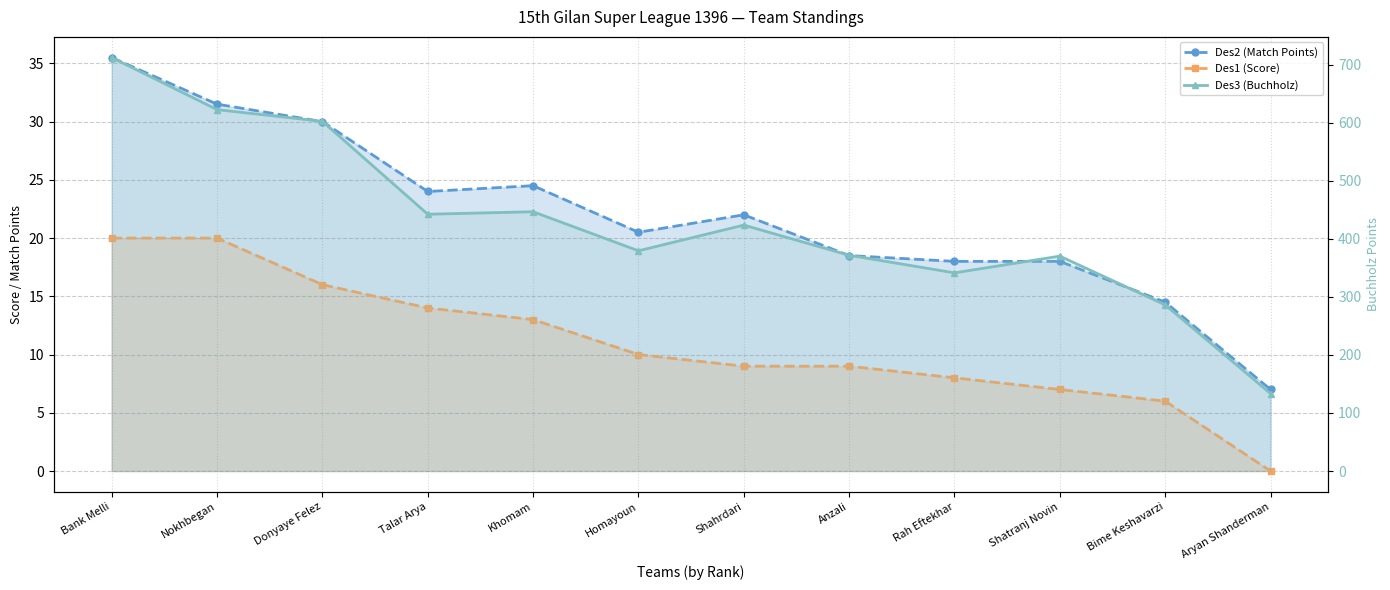

True or false: Des1 (Score) and Des3 (Buchholz) intersect in this chart.

False